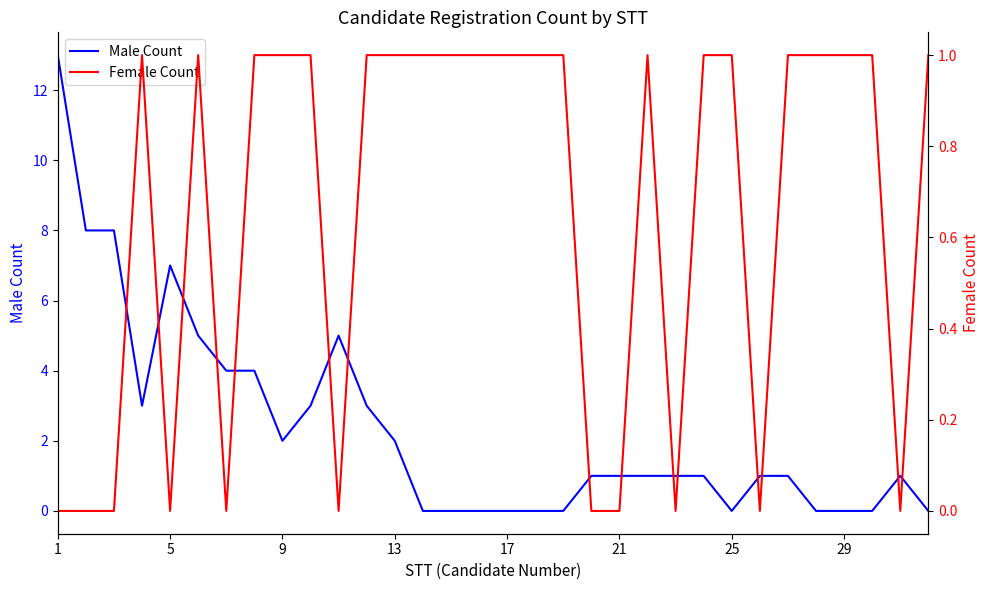

Is this an area chart (filled region under the line)?

No